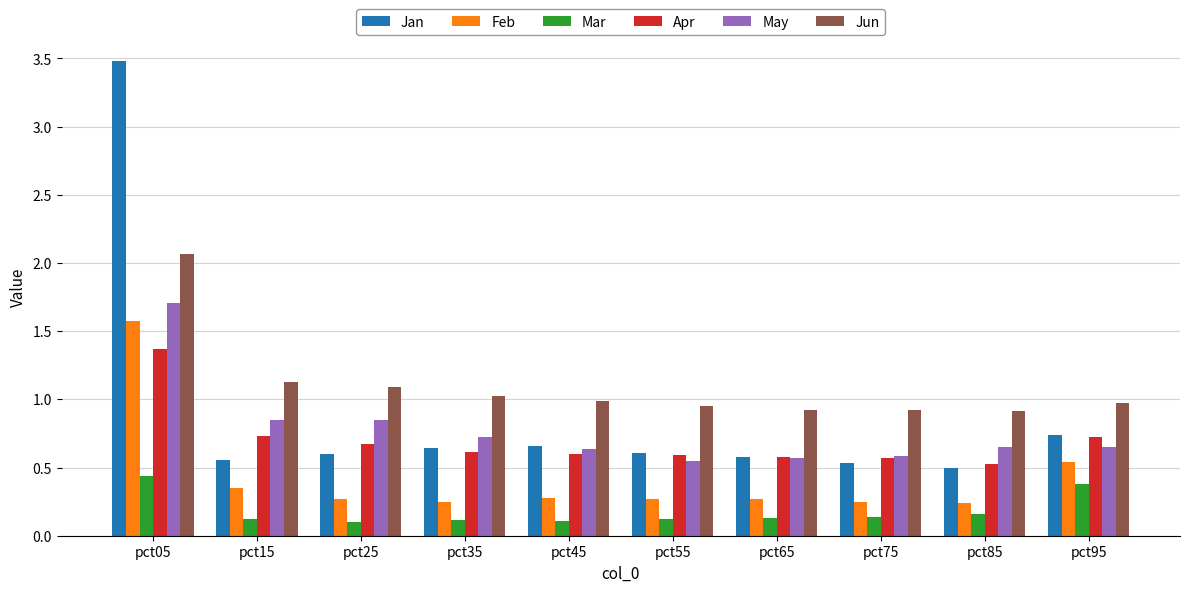

Does the chart contain any negative values?

No